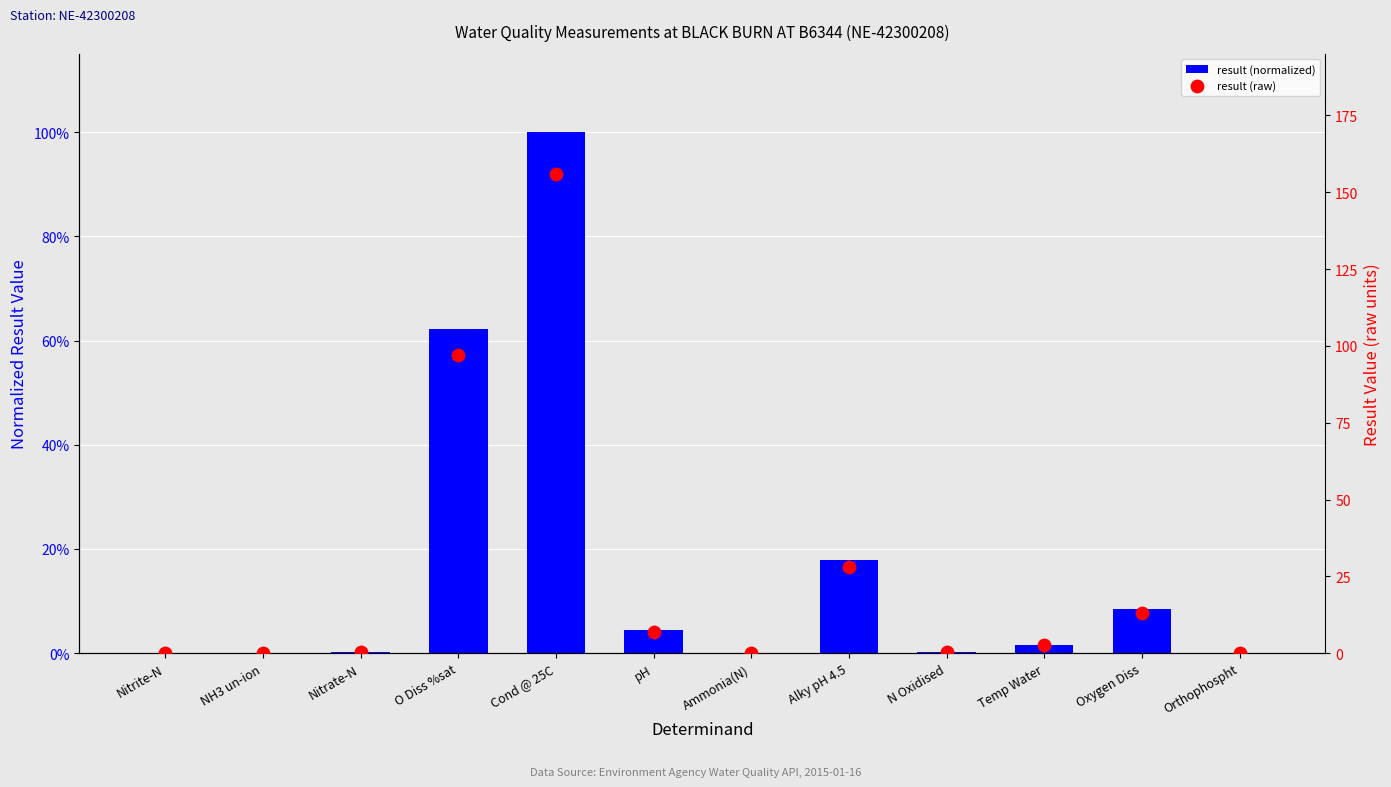

Which series has the widest spread of Y values?

result (raw)